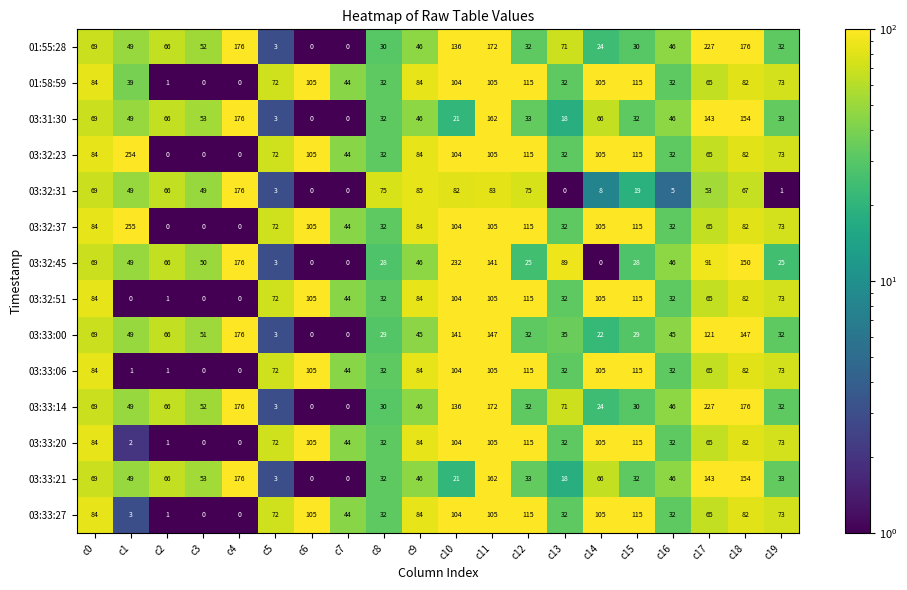

The 03:32:31 series shows 5 at c16. True or false?

True